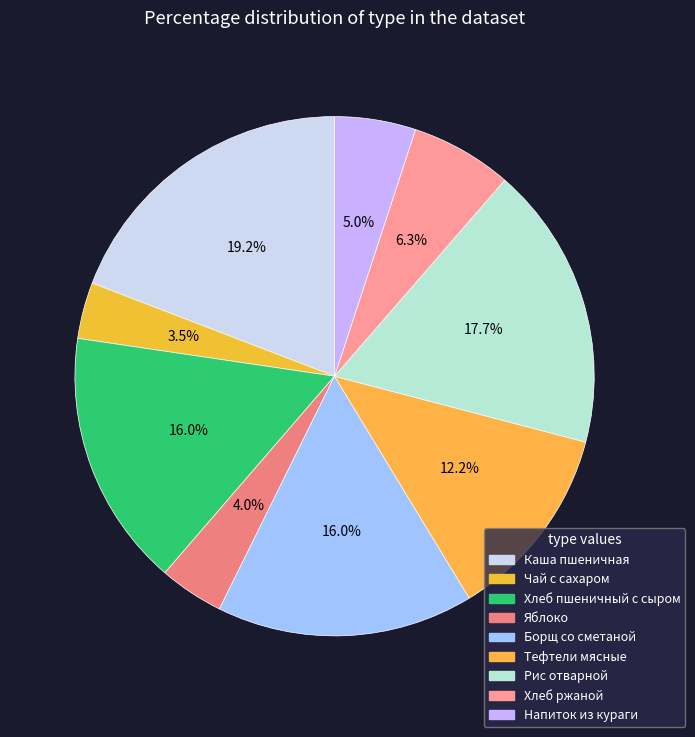

Rank the categories by value from highest to lowest.

Каша пшеничная, Рис отварной, Хлеб пшеничный с сыром, Борщ со сметаной, Тефтели мясные, Хлеб ржаной, Напиток из кураги, Яблоко, Чай с сахаром